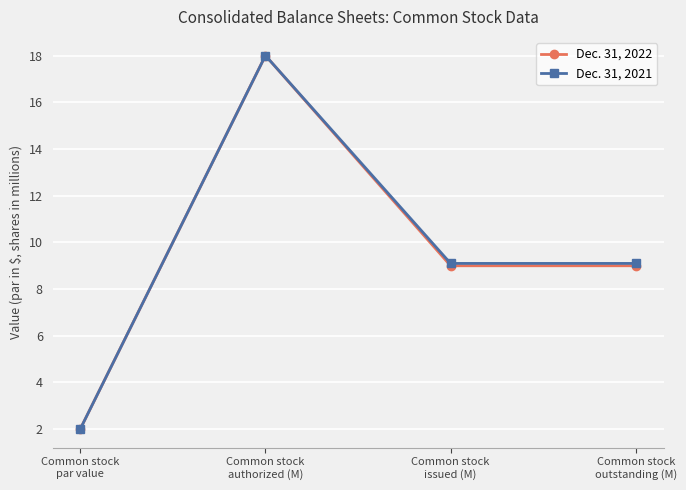

What is the greatest value displayed?

18.0